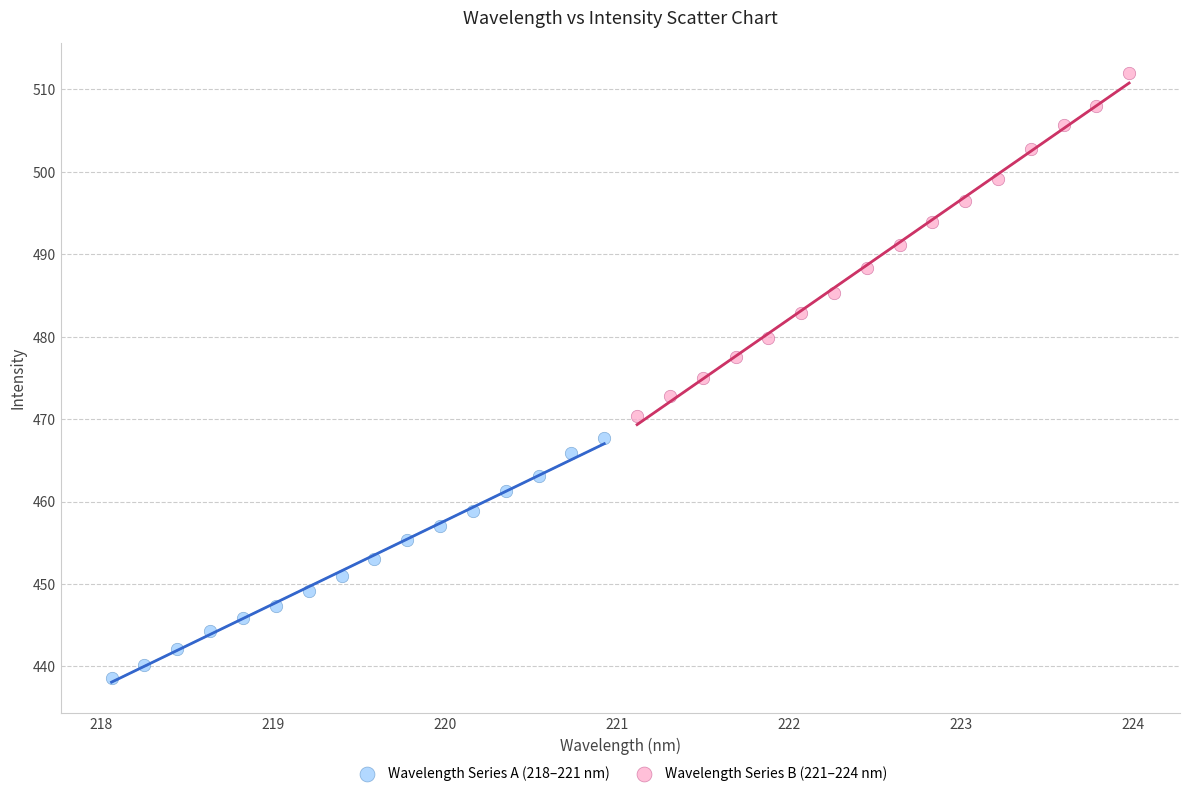

Which series contains the lowest Y value?

Wavelength Series A (218–221 nm)